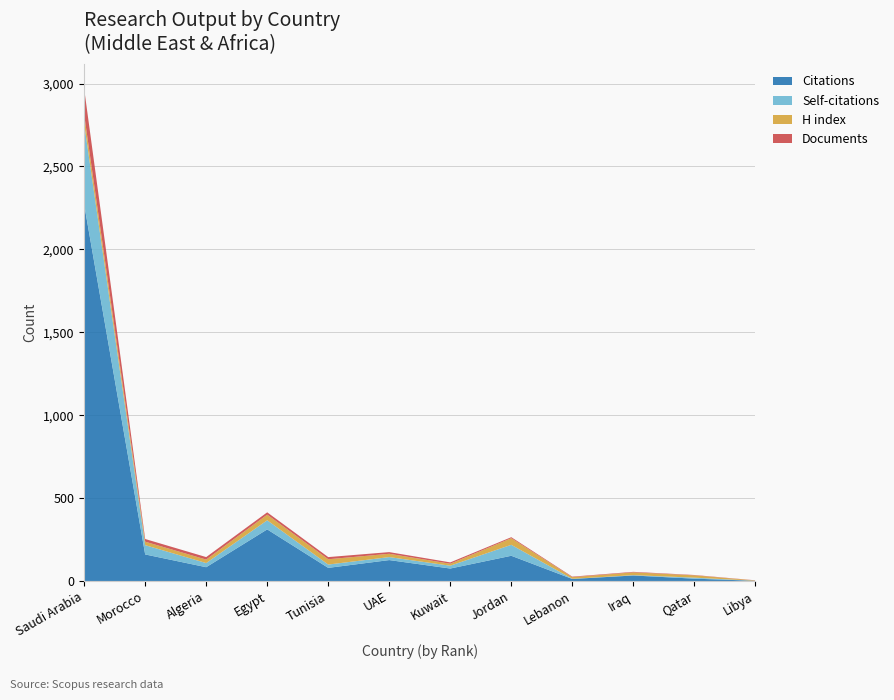

Reading left to right, transcribe all the data shown in this chart.

Citations: 2271	160	83	311	79	126	75	152	12	33	14	1
Self-citations: 486	56	25	55	20	18	17	66	1	2	6	0
H index: 56	21	21	34	32	20	12	40	10	17	14	2
Documents: 156	16	15	14	13	10	8	6	3	3	2	1